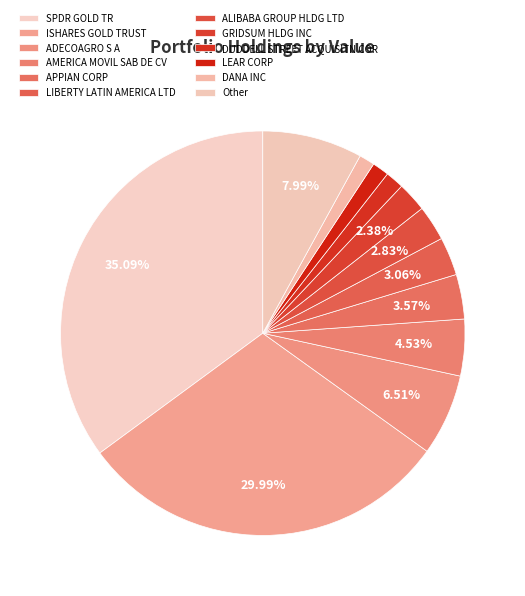

Combined, what portion of the pie is GRIDSUM HLDG INC and AMERICA MOVIL SAB DE CV?

6.9%